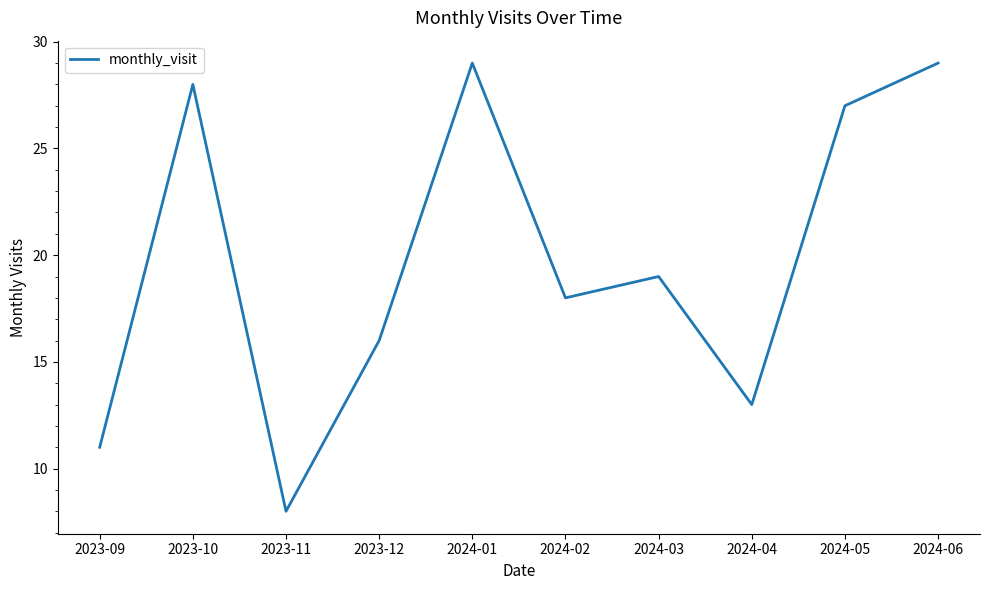

Where does the data first go above 19?

2023-10